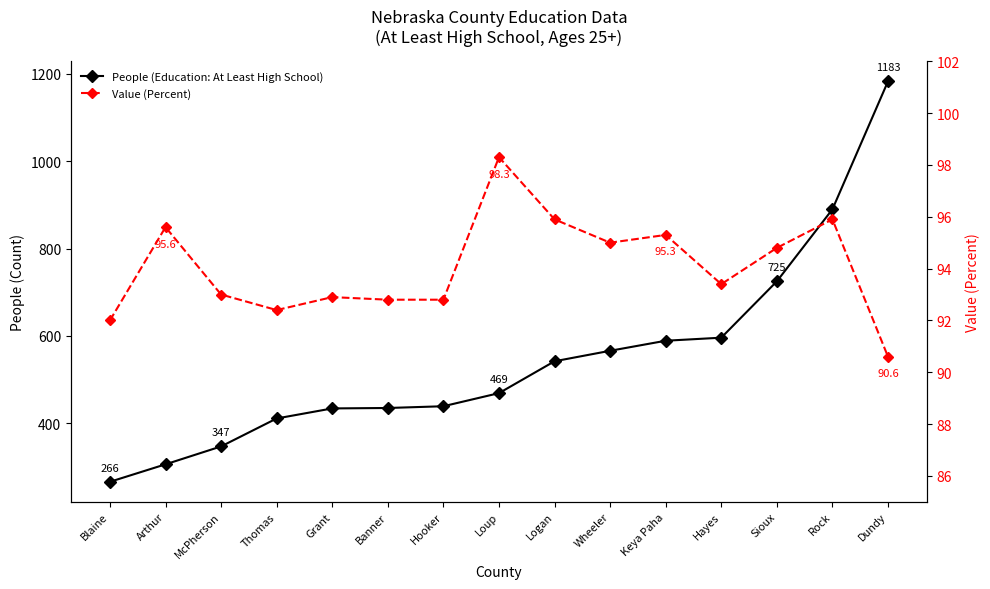

Reading right to left, list all the values displayed in this chart.

People (Education: At Least High School): Dundy=1183.0	Rock=890.0	Sioux=725.0	Hayes=596.0	Keya Paha=589.0	Wheeler=566.0	Logan=542.0	Loup=469.0	Hooker=439.0	Banner=435.0	Grant=434.0	Thomas=411.0	McPherson=347.0	Arthur=306.0	Blaine=266.0
Value (Percent): Dundy=90.6	Rock=95.9	Sioux=94.8	Hayes=93.4	Keya Paha=95.3	Wheeler=95.0	Logan=95.9	Loup=98.3	Hooker=92.8	Banner=92.8	Grant=92.9	Thomas=92.4	McPherson=93.0	Arthur=95.6	Blaine=92.0